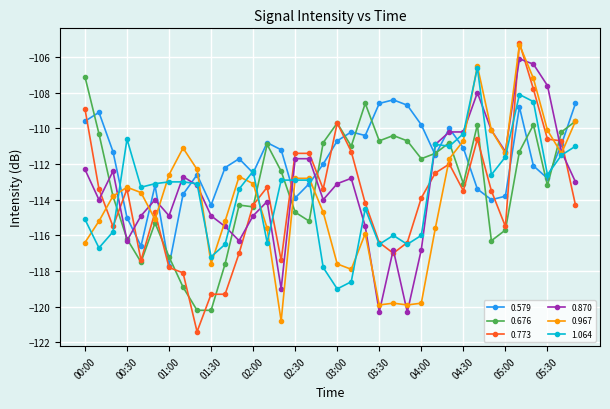

True or false: 0.870 and 0.579 cross at least once.

True